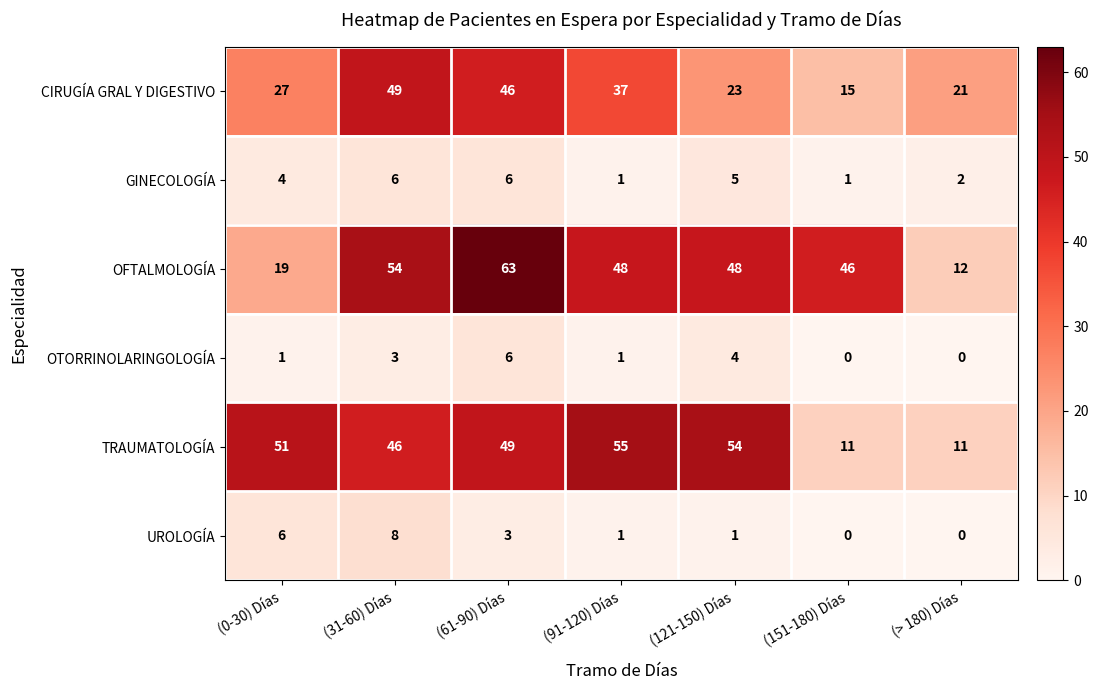

At (121-150) Días, list the series in order from largest to smallest.

TRAUMATOLOGÍA, OFTALMOLOGÍA, CIRUGÍA GRAL Y DIGESTIVO, GINECOLOGÍA, OTORRINOLARINGOLOGÍA, UROLOGÍA